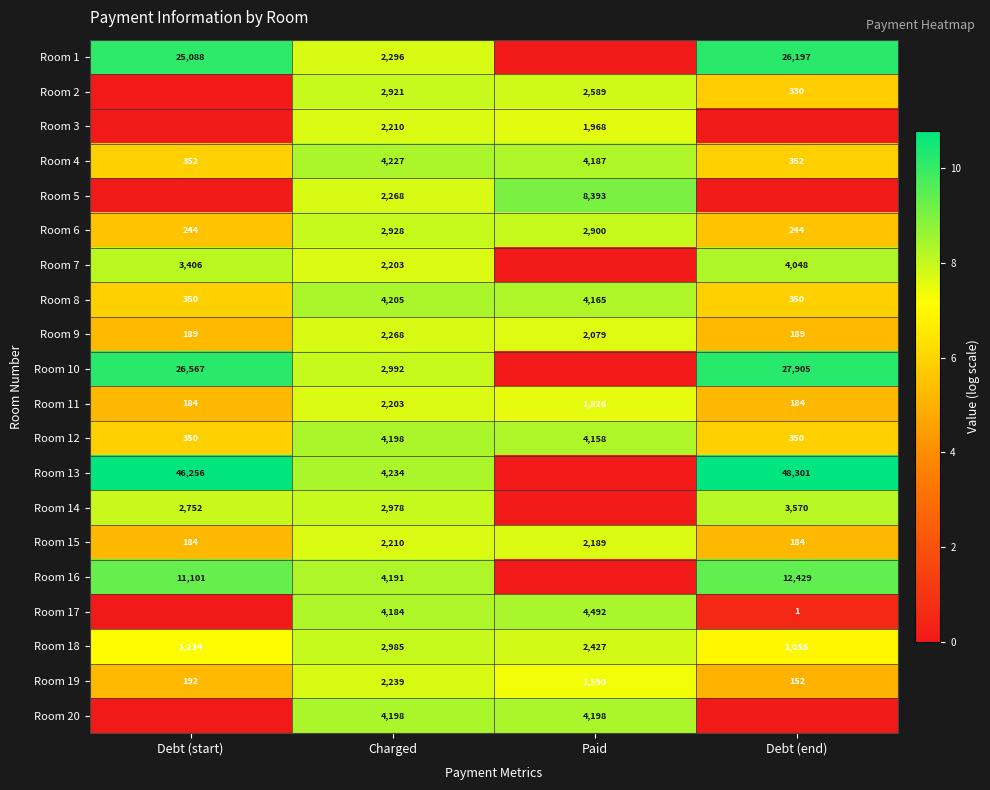

List the labels in order of Room 18 value, smallest first.

Debt (end), Debt (start), Paid, Charged